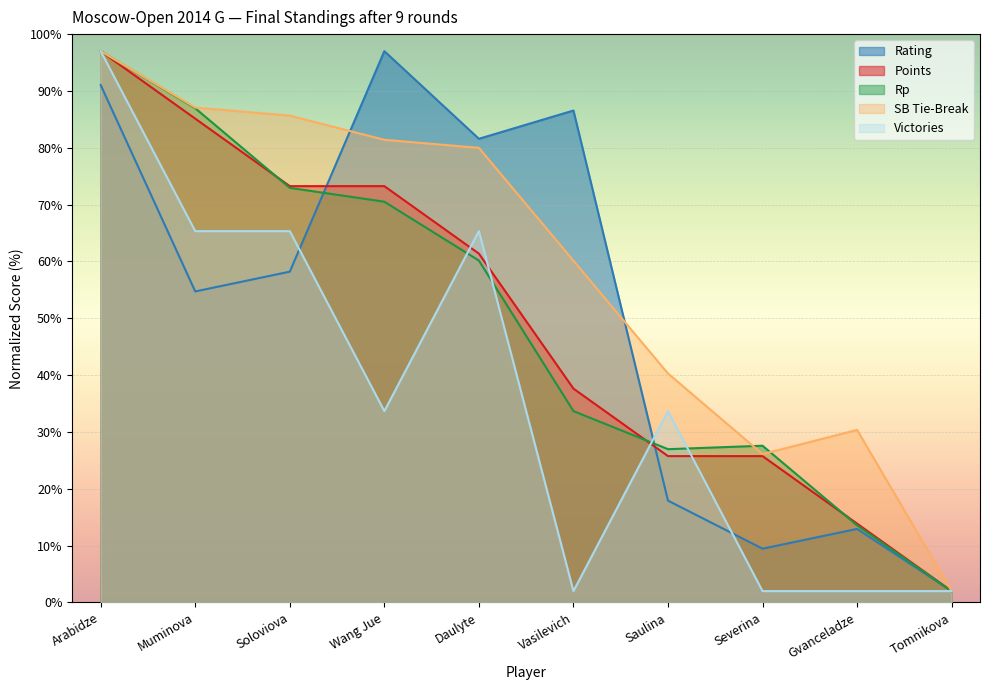

What are all the series names shown in the legend?

Rating, Points, Rp, SB Tie-Break, Victories